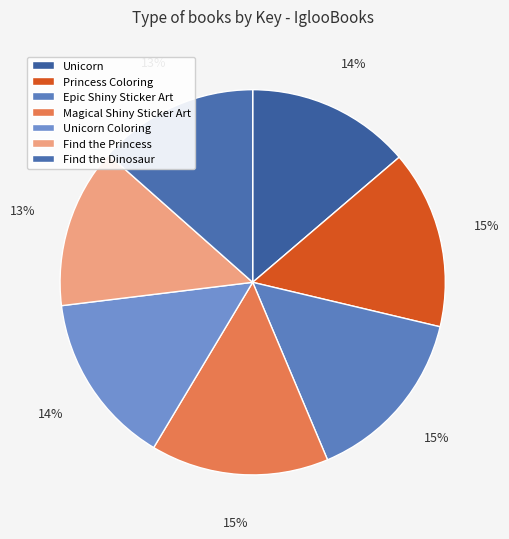

Combined, what portion of the pie is Find the Princess and Magical Shiny Sticker Art?

28.4%